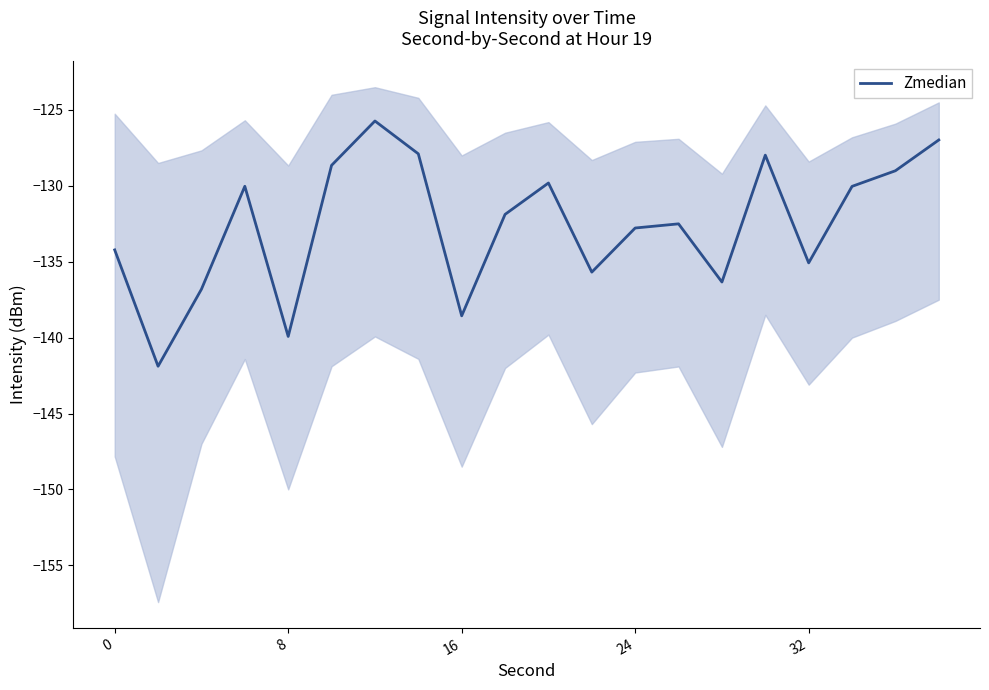

Is it true that Zmedian equals -58.2 at 8?

False